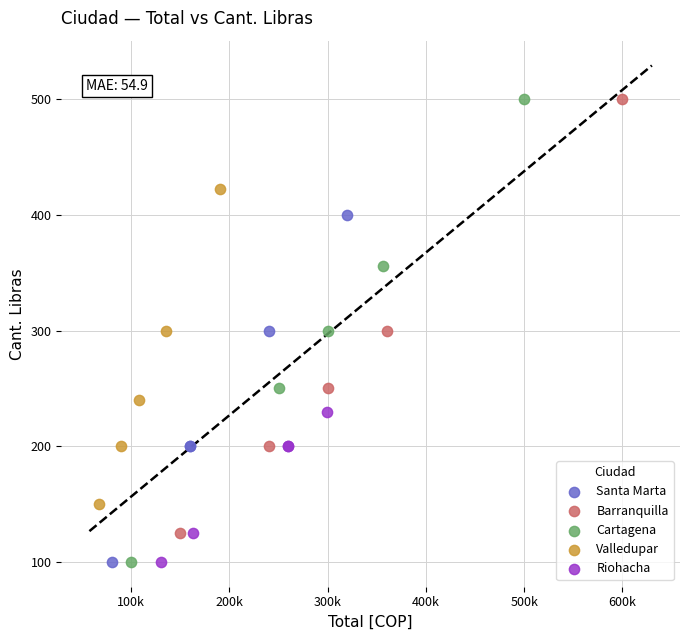

Which series has the widest spread of Y values?

Cartagena